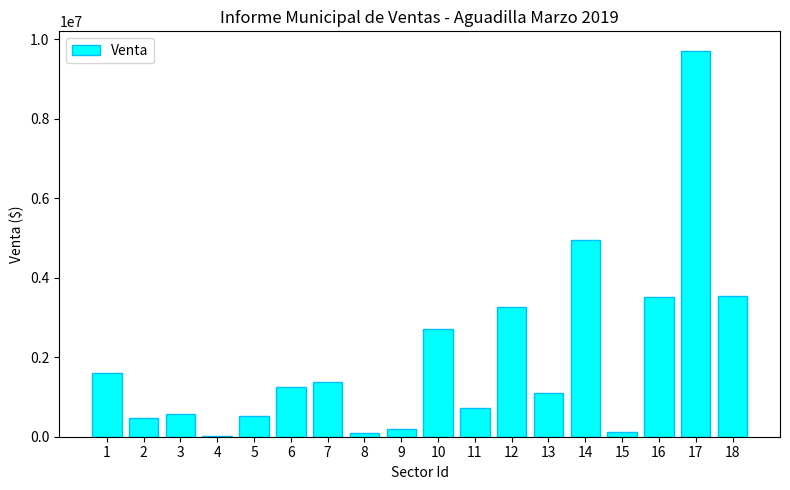

The value at 13 is 1096726.7. True or false?

True